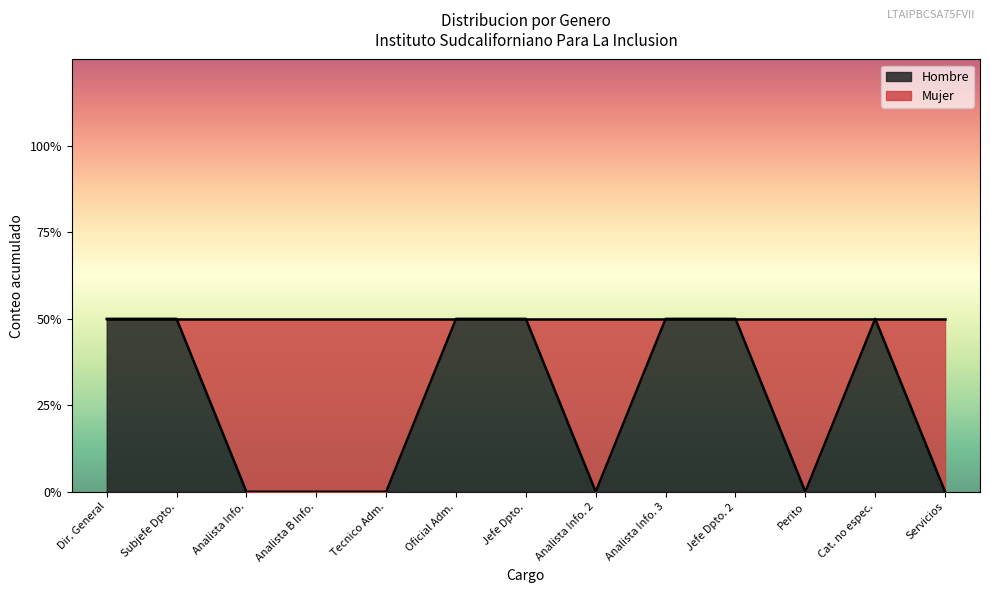

Which has a higher value, Oficial Adm. or Jefe Dpto.?

Oficial Adm.